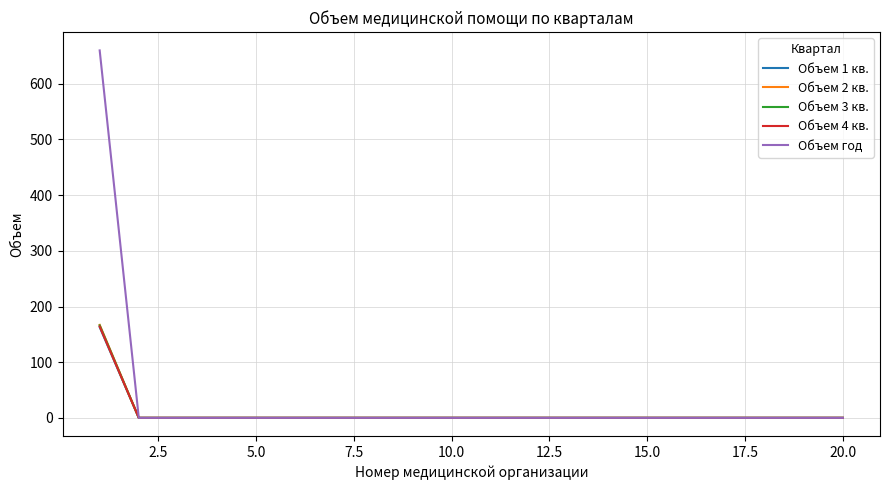

How many categories are shown in the chart?

20